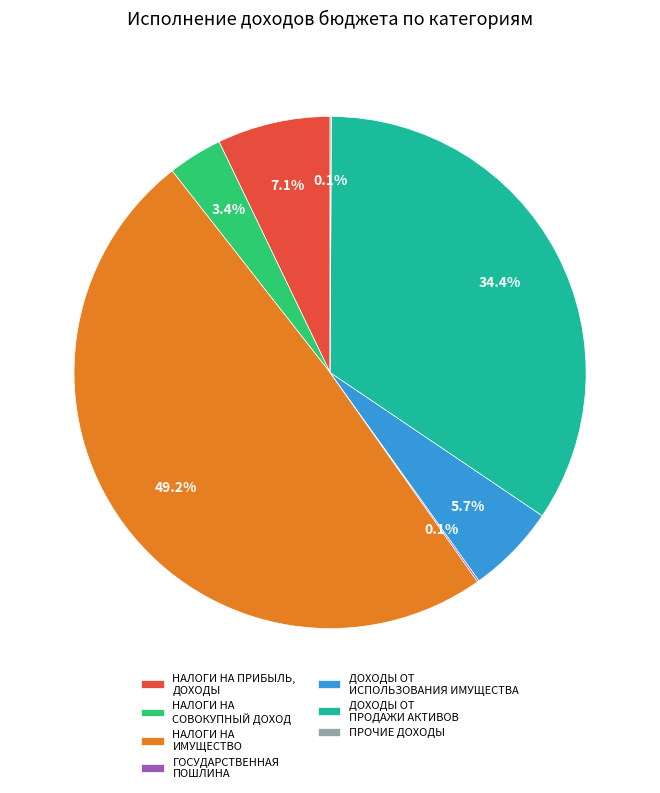

The НАЛОГИ НА ПРИБЫЛЬ, ДОХОДЫ slice represents 17% of the pie. True or false?

False